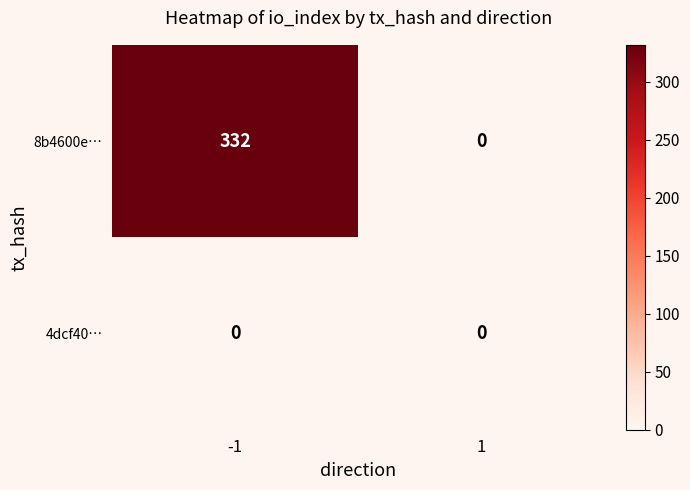

Rank the series by their average value, from lowest to highest.

4dcf40…, 8b4600e…